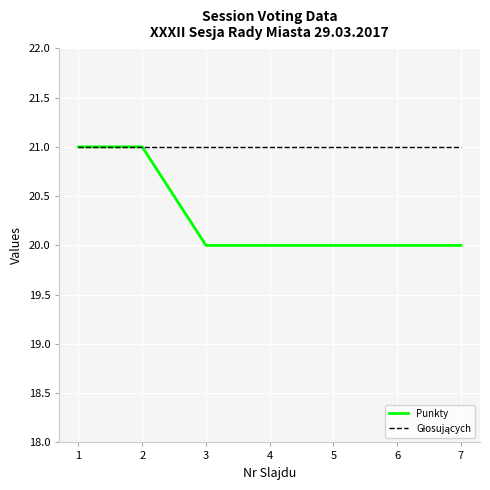

Which series has the largest range (max minus min)?

Punkty